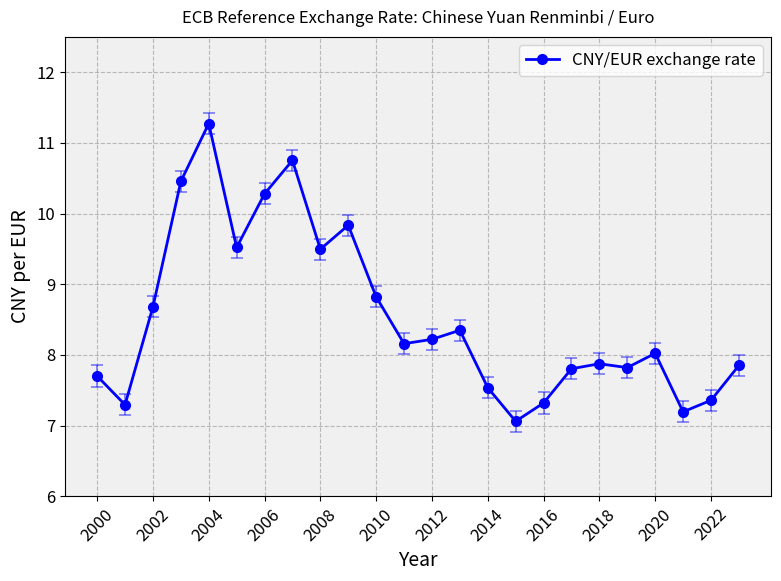

What is the value of the 18th point from the left?

7.8